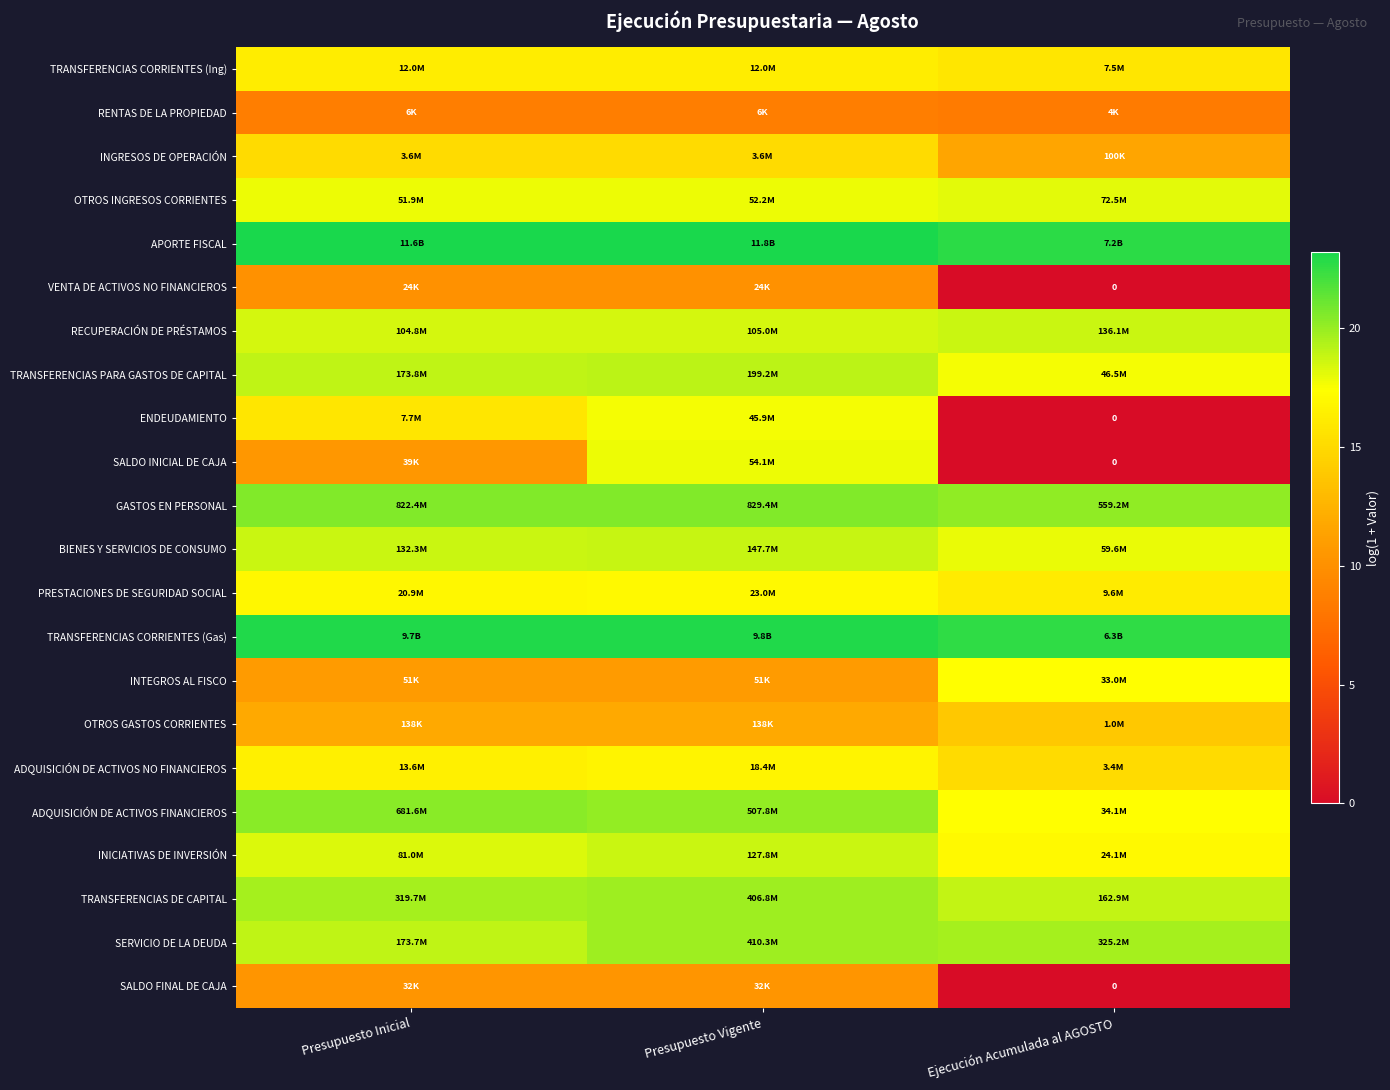

Where is SERVICIO DE LA DEUDA nearest to the value 19?

Presupuesto Inicial